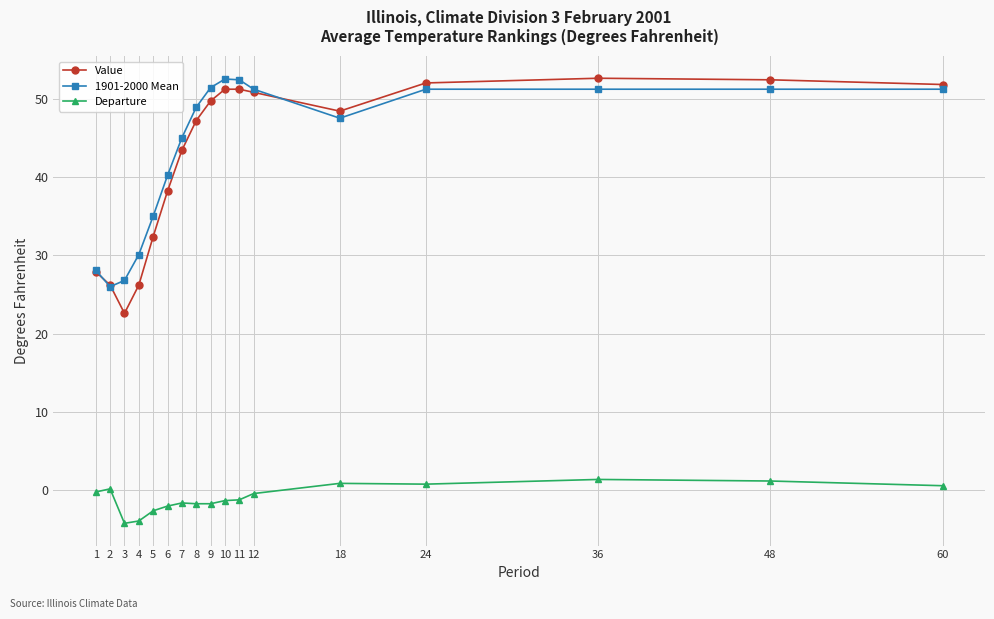

Which series changed the most between 3 and 60?

Value